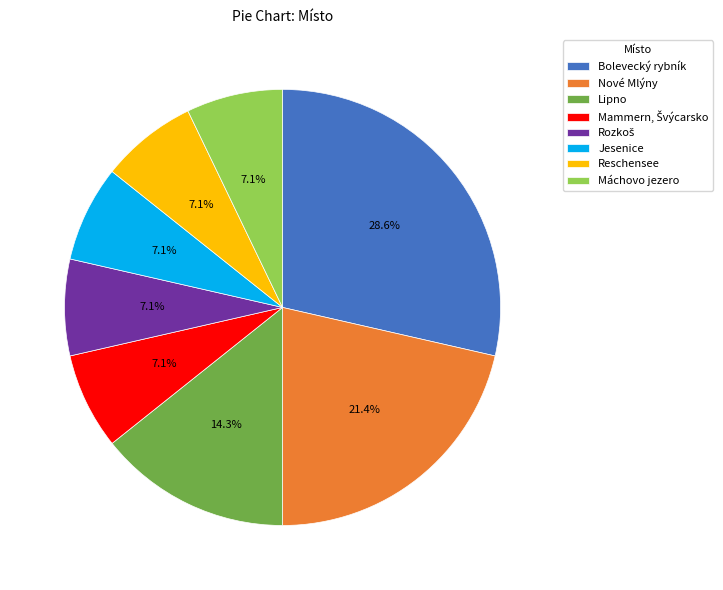

Which category has the biggest portion of the pie?

Bolevecký rybník